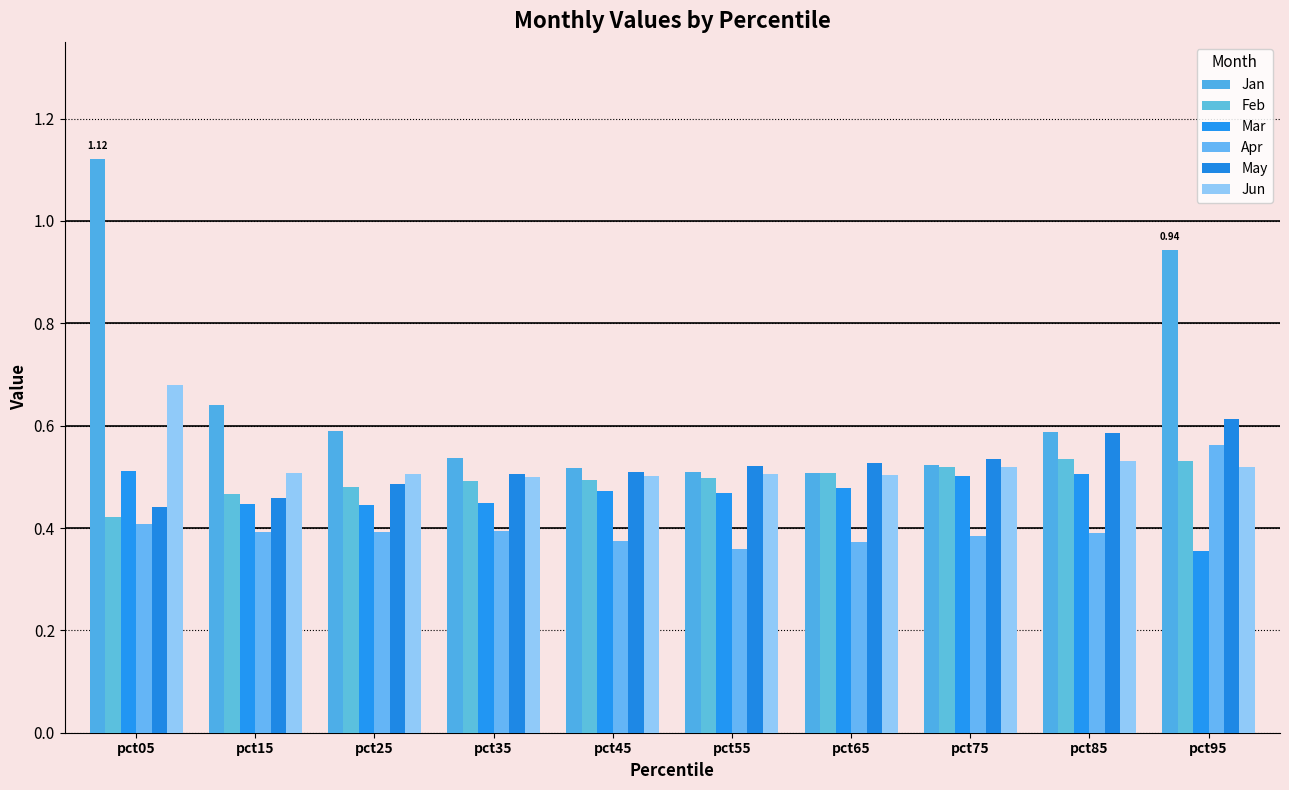

Rank the series by their maximum value, from lowest to highest.

Mar, Feb, Apr, May, Jun, Jan